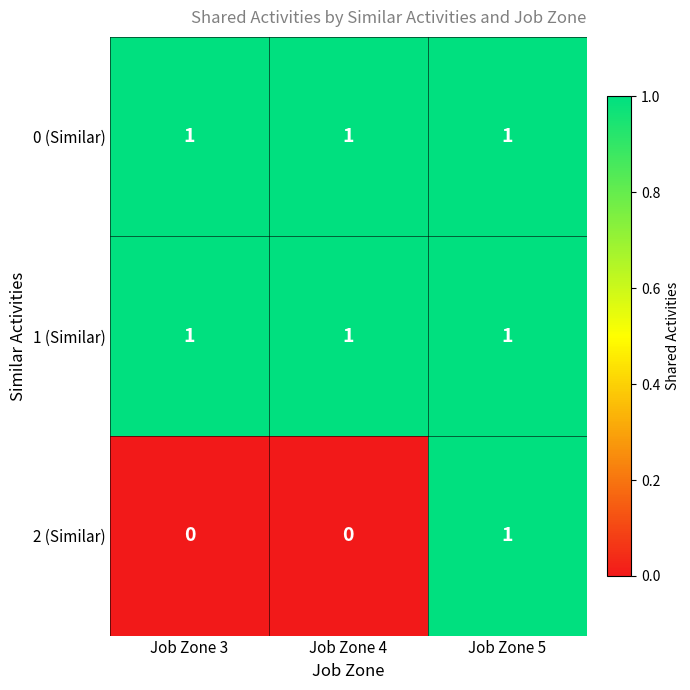

What is the total value across all series at Job Zone 4?

2